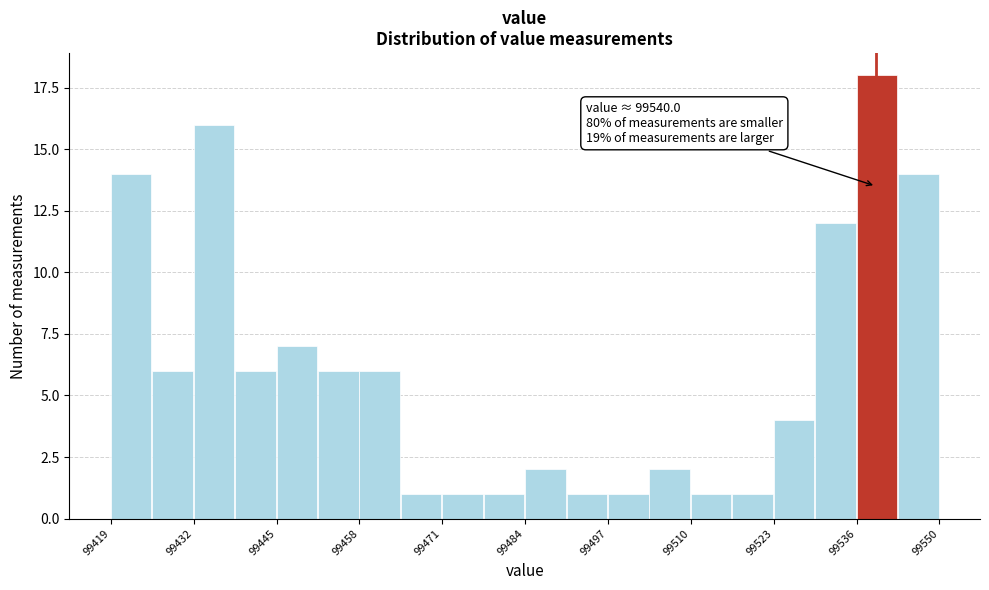

Around what value on the x-axis is the tallest bar? Give the approximate position of its centre, as read against the axis.

99540